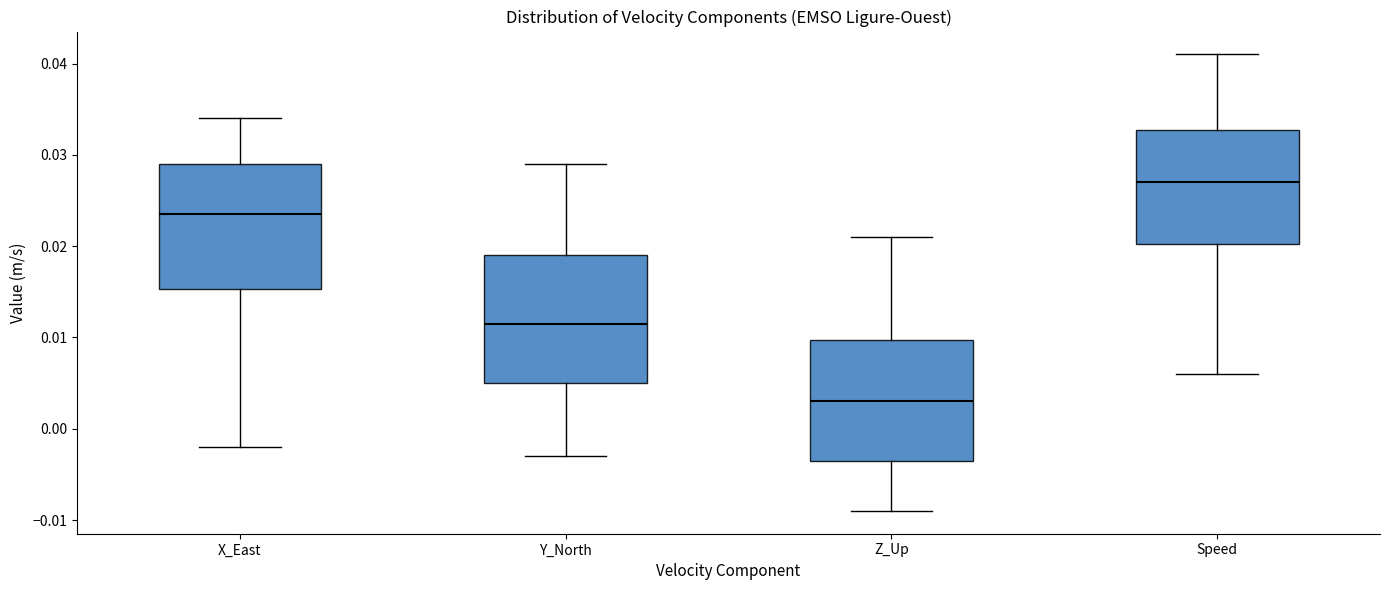

Which box's median line is the highest?

Speed